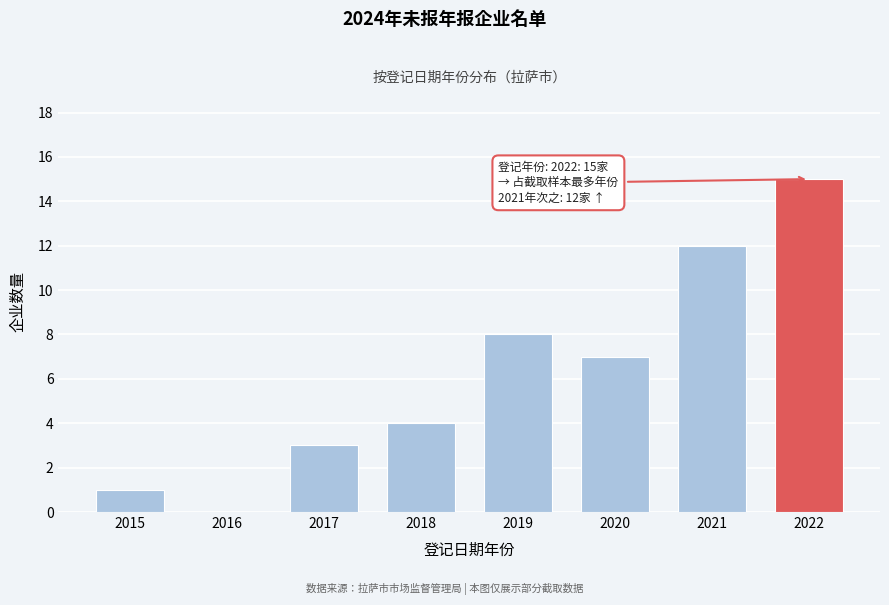

Reading right to left, what are all the values shown in this chart?

2022=15	2021=12	2020=7	2019=8	2018=4	2017=3	2016=0	2015=1